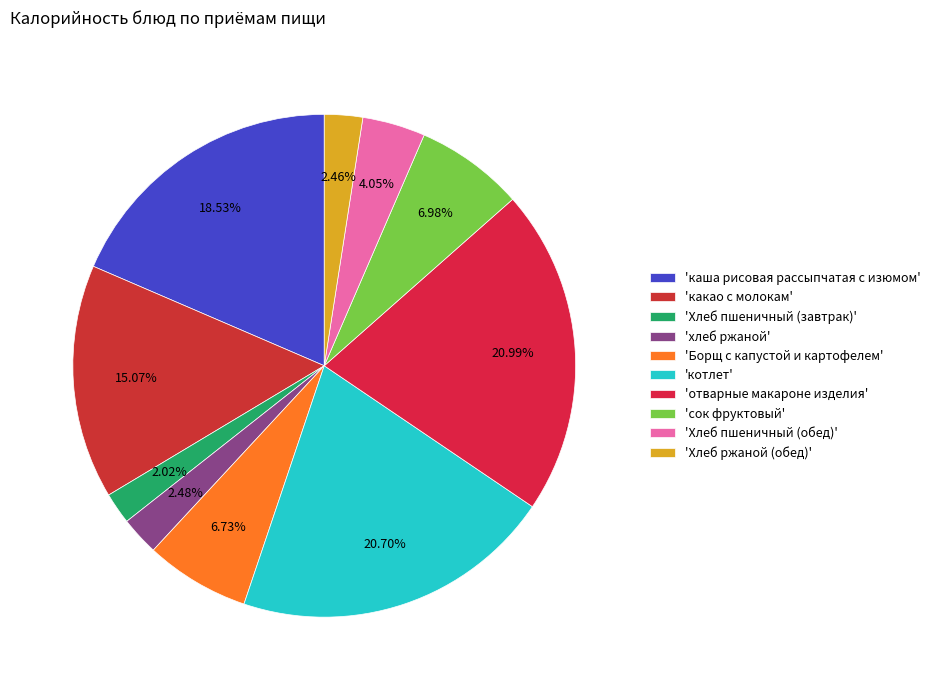

Count the number of slices in the pie.

10